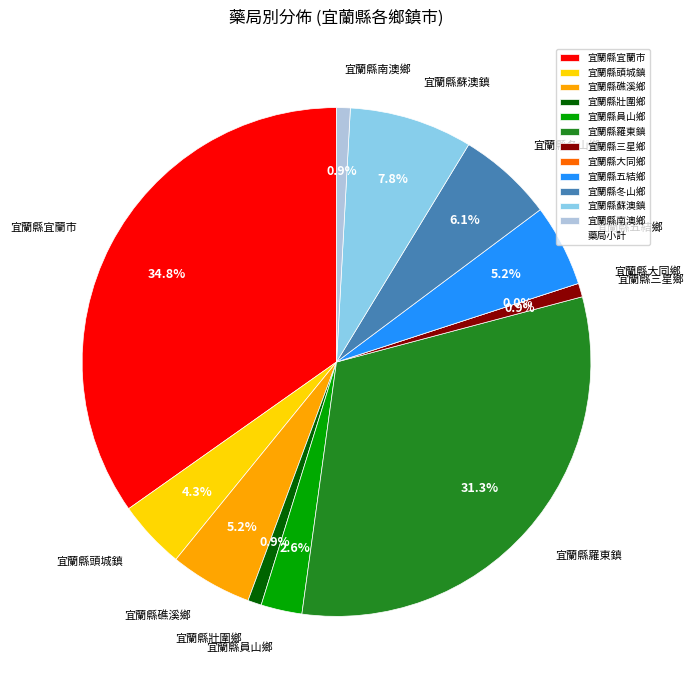

Does any single category account for the majority?

No